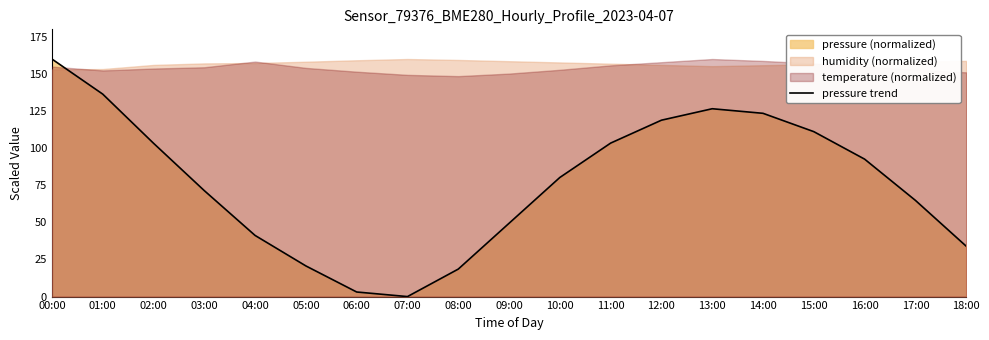

What is the average value?

76.8